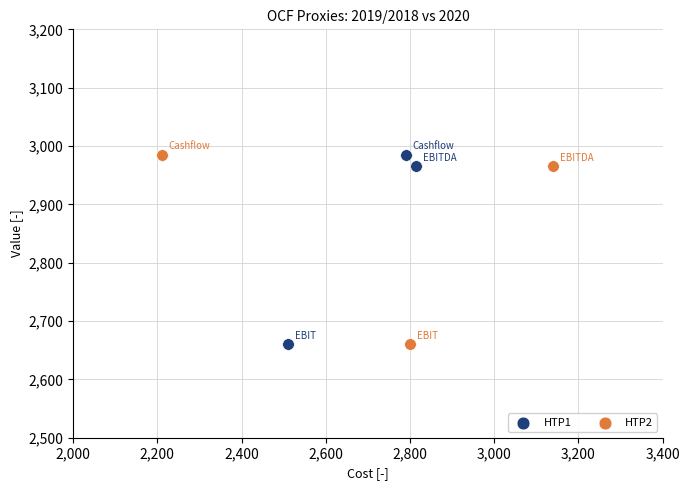

What are all the series names shown in the legend?

HTP1, HTP2